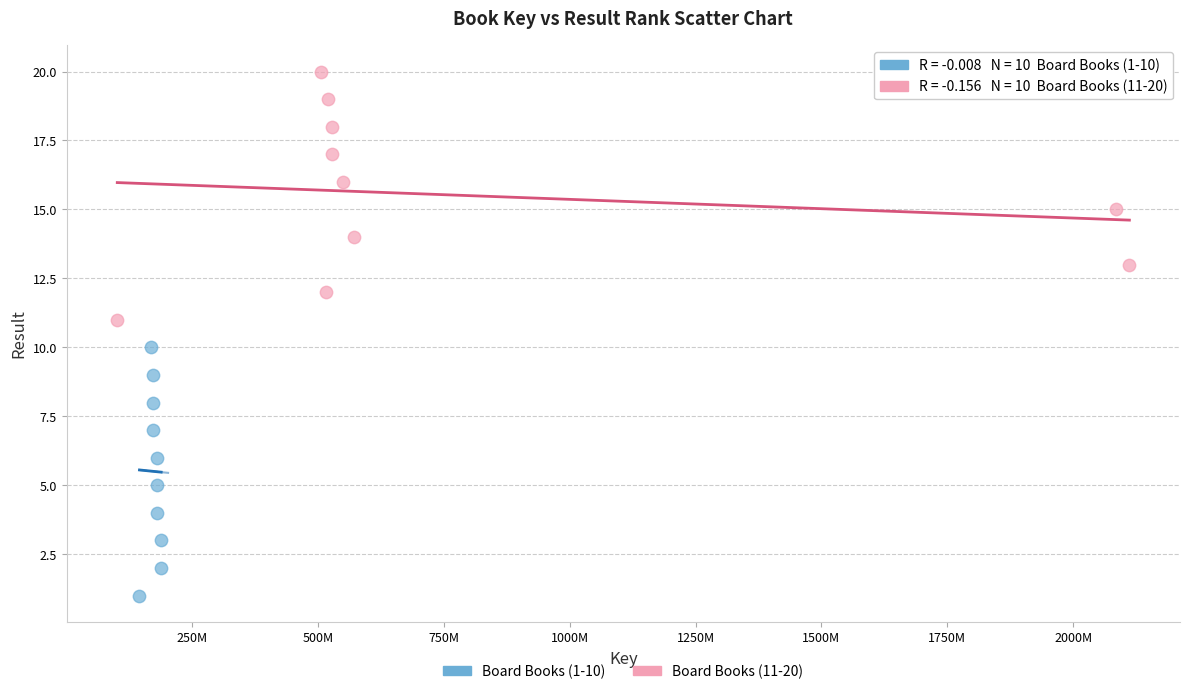

Which series reaches the maximum Y coordinate?

Board Books (11-20)